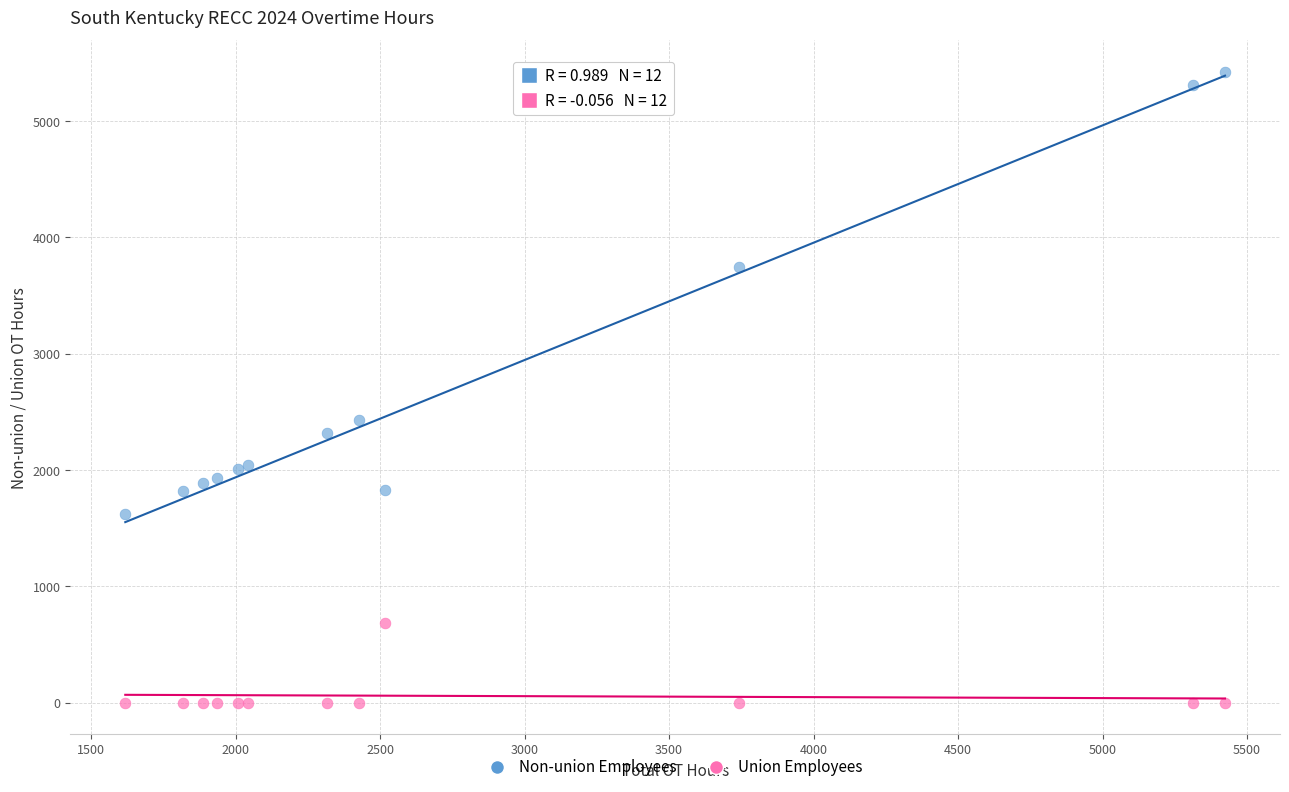

Which series reaches the maximum Y coordinate?

Non-union Employees